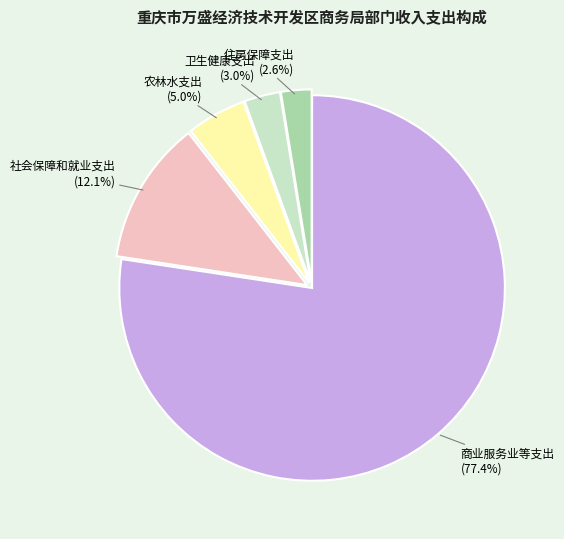

Approximately how many times larger is the value at 卫生健康支出 compared to 农林水支出?

0.6